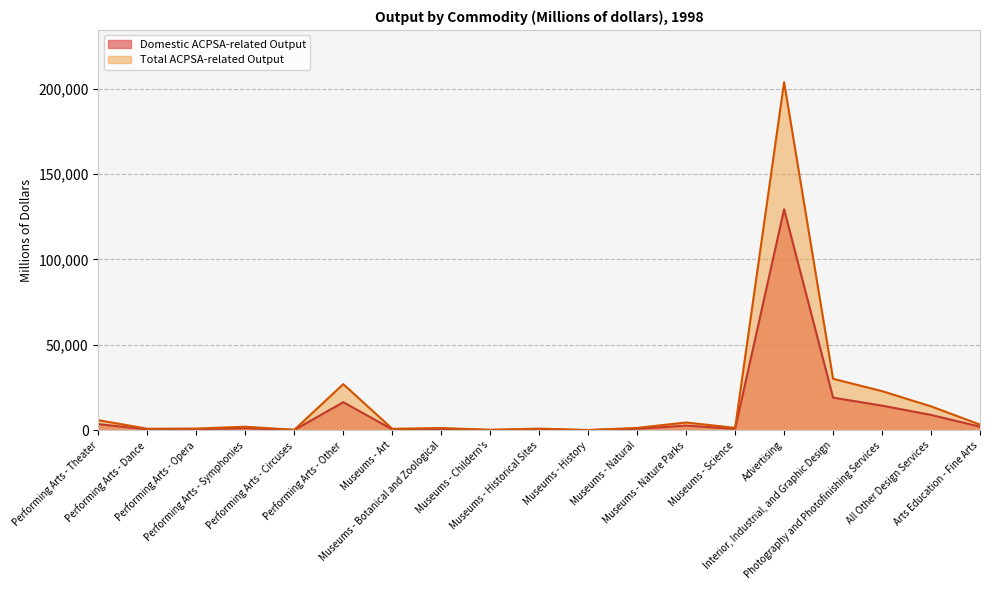

How many interior local valleys does the Domestic ACPSA-related Output series have?

6